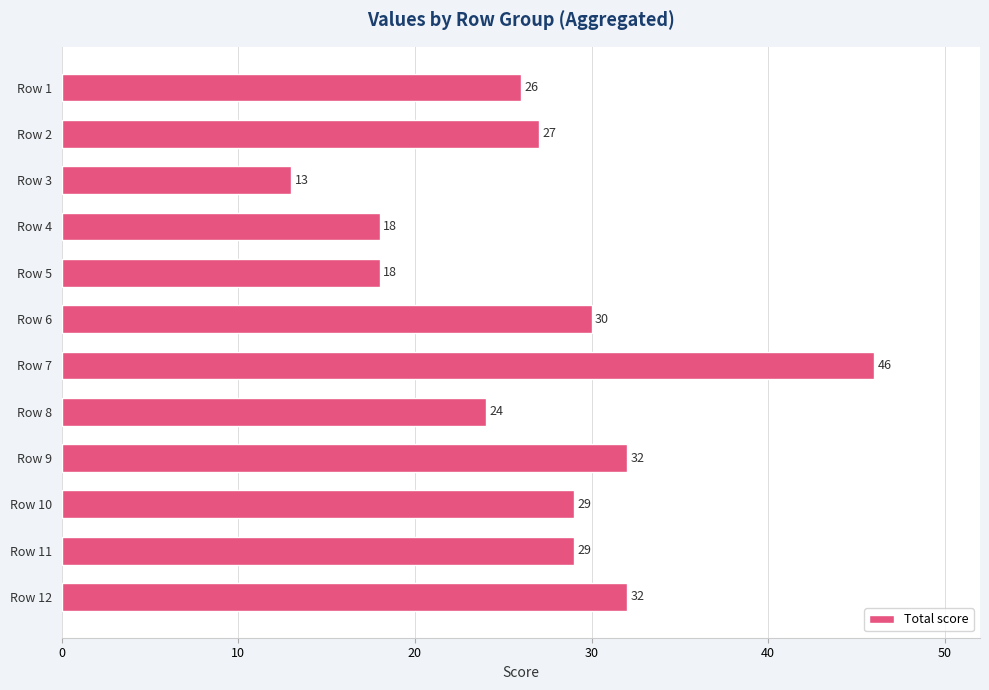

Reading top to bottom, what are all the values shown in this chart?

Row 1=26	Row 2=27	Row 3=13	Row 4=18	Row 5=18	Row 6=30	Row 7=46	Row 8=24	Row 9=32	Row 10=29	Row 11=29	Row 12=32